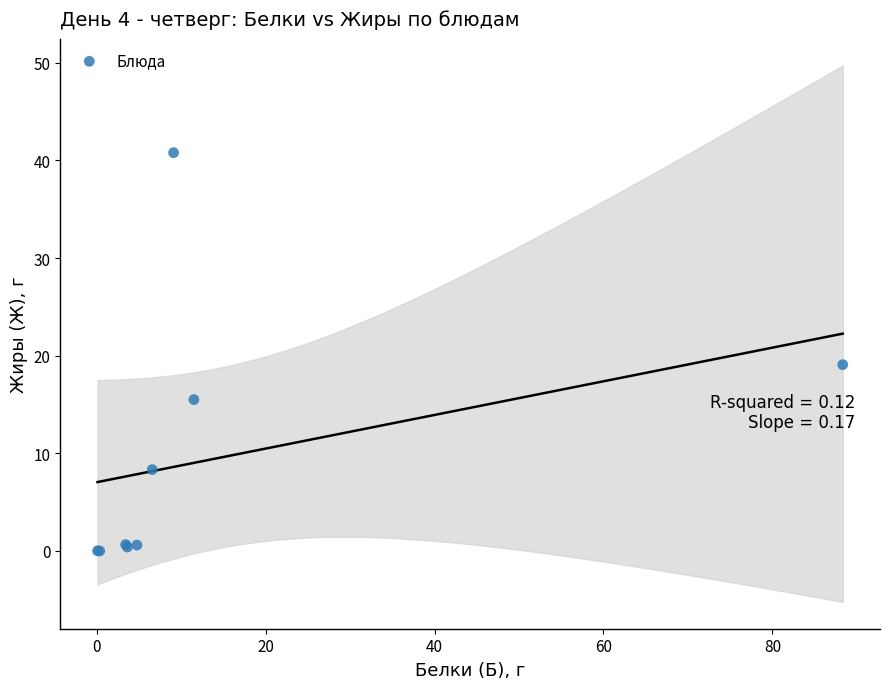

What Y value in the scatter plot is closest to 20?

19.1